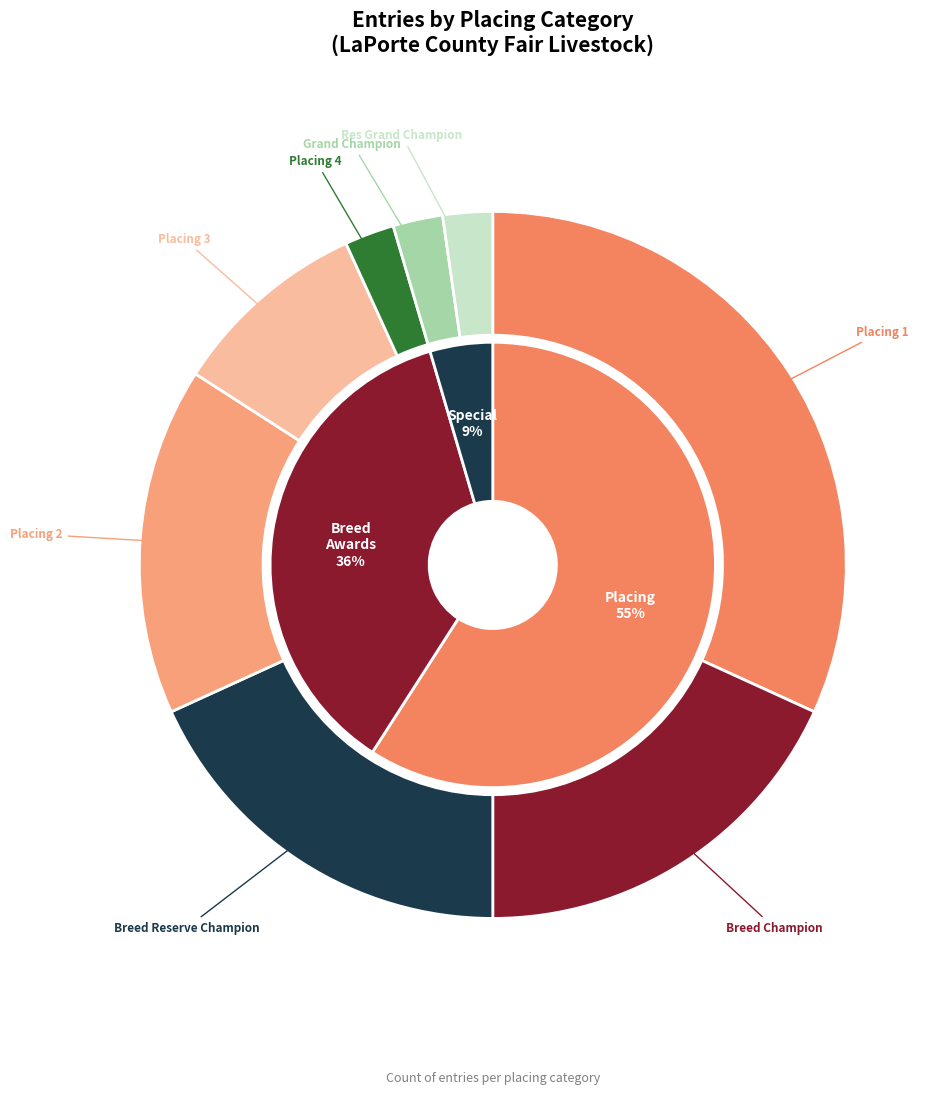

What is the change in value from 4 to Res Grand Champion?

-3